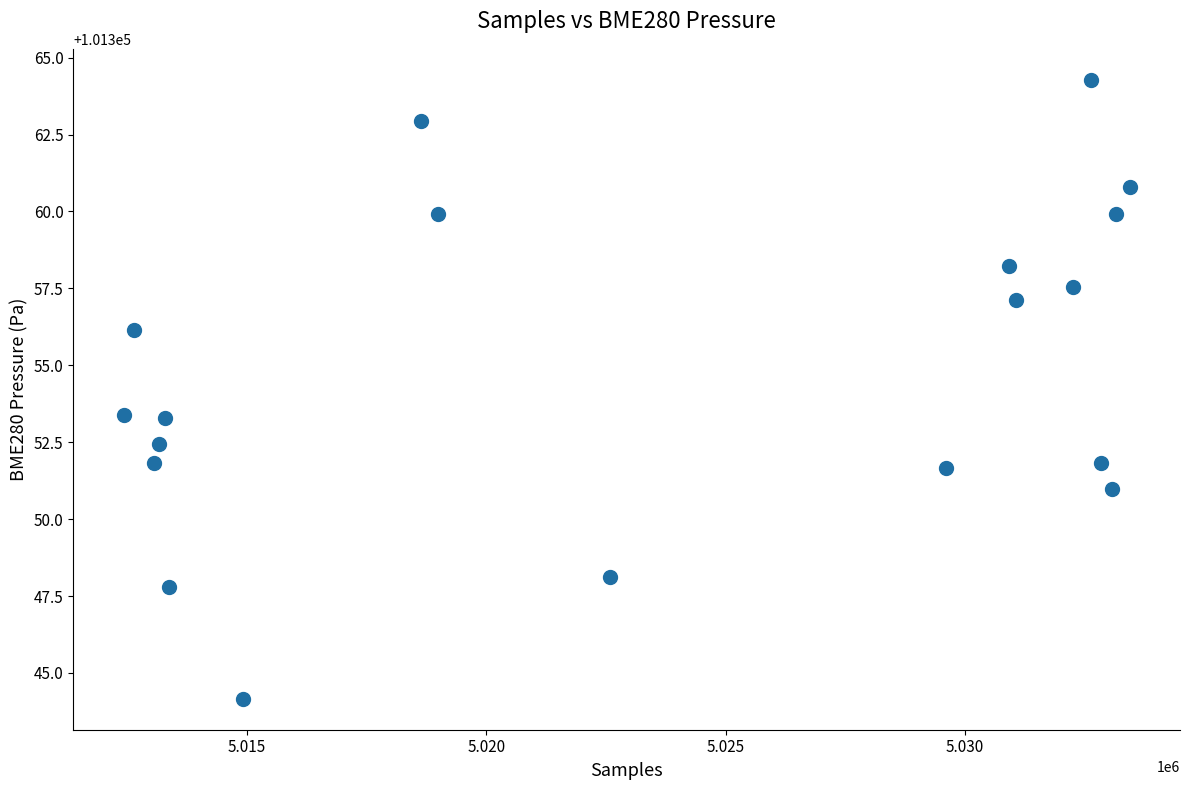

What is the range of Y values (max minus min)?

20.1